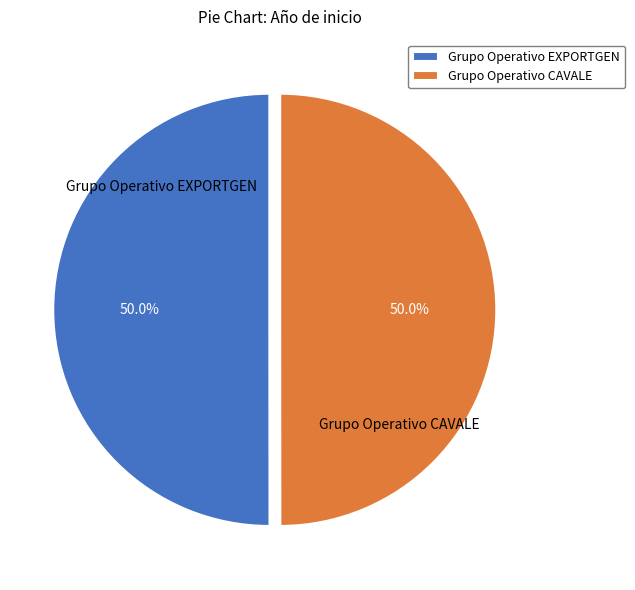

The Grupo Operativo CAVALE slice represents 50% of the pie. True or false?

True